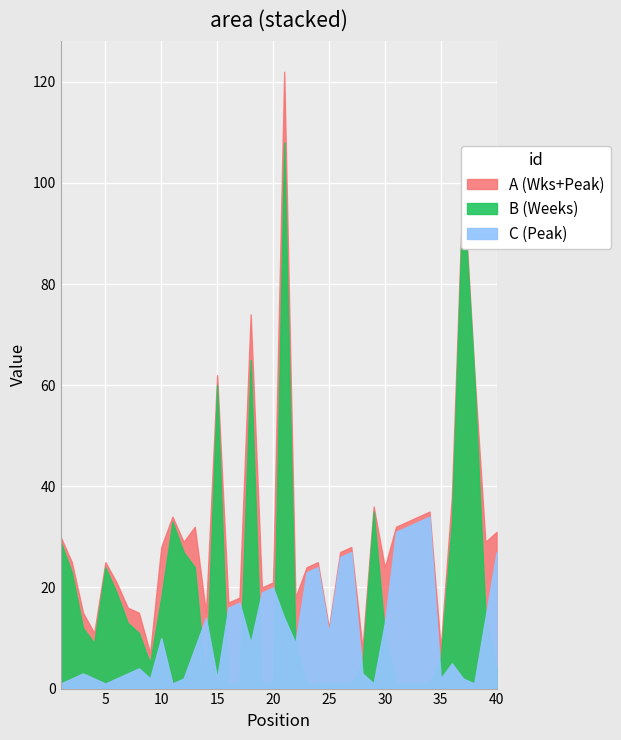

Reading left to right, list all the values displayed in this chart.

Peak Position: 1	2	3	2	1	2	3	4	2	10	1	2	8	14	2	16	17	9	19	20	14	9	23	24	11	26	27	3	1	13	31	32	33	34	2	5	2	1	14	27
Weeks on Chart: 29	23	12	9	24	19	13	11	5	18	33	27	24	1	60	1	1	65	1	1	108	9	1	1	1	1	1	5	35	11	1	1	1	1	6	33	99	62	15	4